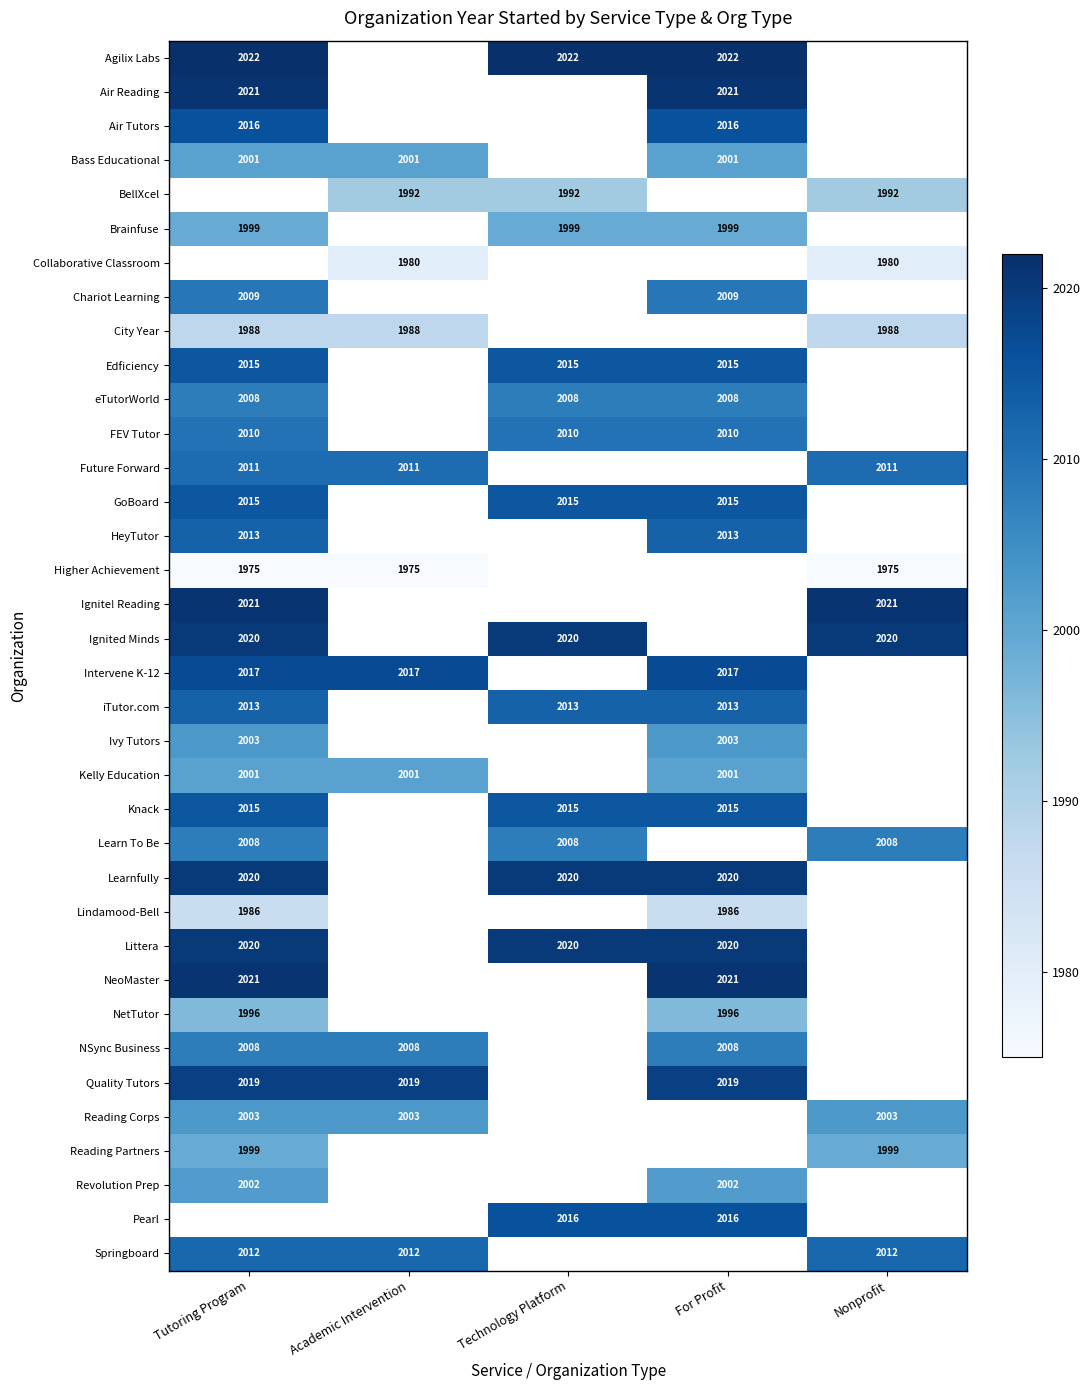

Which label corresponds to the largest value in the chart?

Tutoring Program